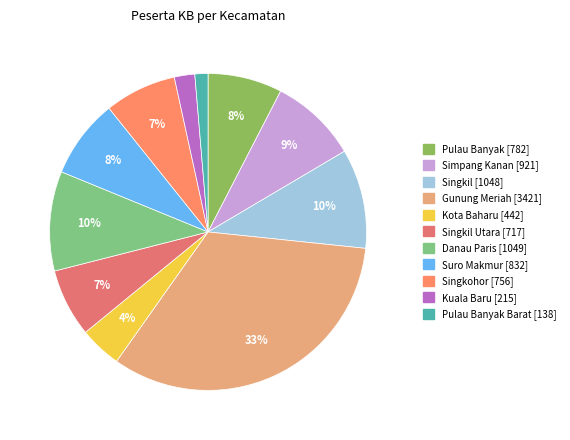

How many segments does this pie chart have?

11